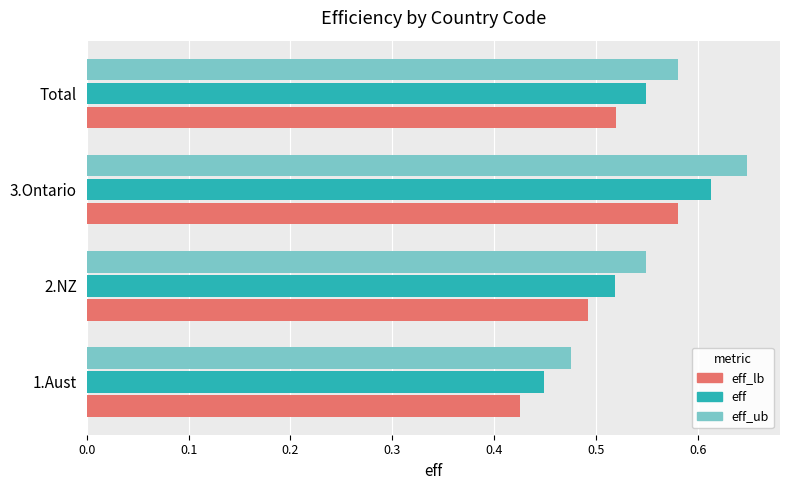

List the series in order of their overall mean, highest first.

eff_ub, eff, eff_lb